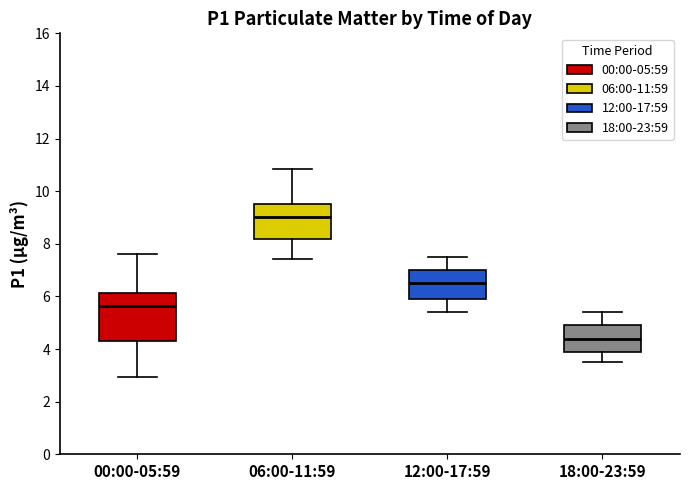

Reading left to right, read every box against the y-axis: the position of its median line, the range the box covers, and the ends of its whiskers. The values are not printed on the chart, so give them approximately, as read against the axis.

00:00-05:59: median 5.6, box 4.4 to 6.2, whiskers 3.0 to 7.6
06:00-11:59: median 9.0, box 8.2 to 9.6, whiskers 7.4 to 10.8
12:00-17:59: median 6.6, box 6.0 to 7.0, whiskers 5.4 to 7.6
18:00-23:59: median 4.4, box 4.0 to 5.0, whiskers 3.6 to 5.4